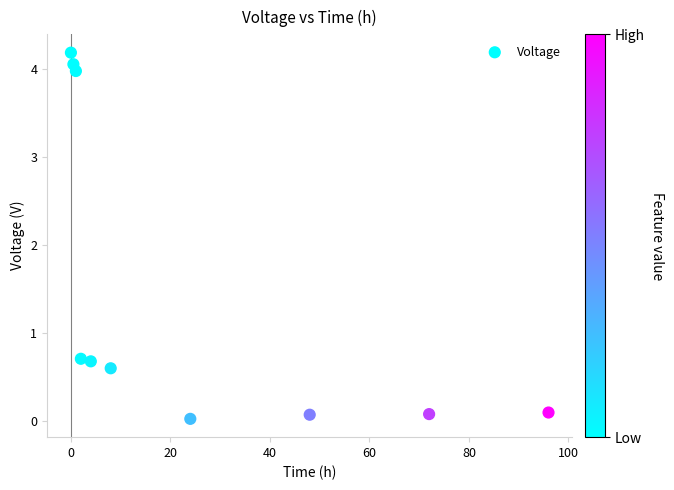

What is the range of Y values (max minus min)?

4.2